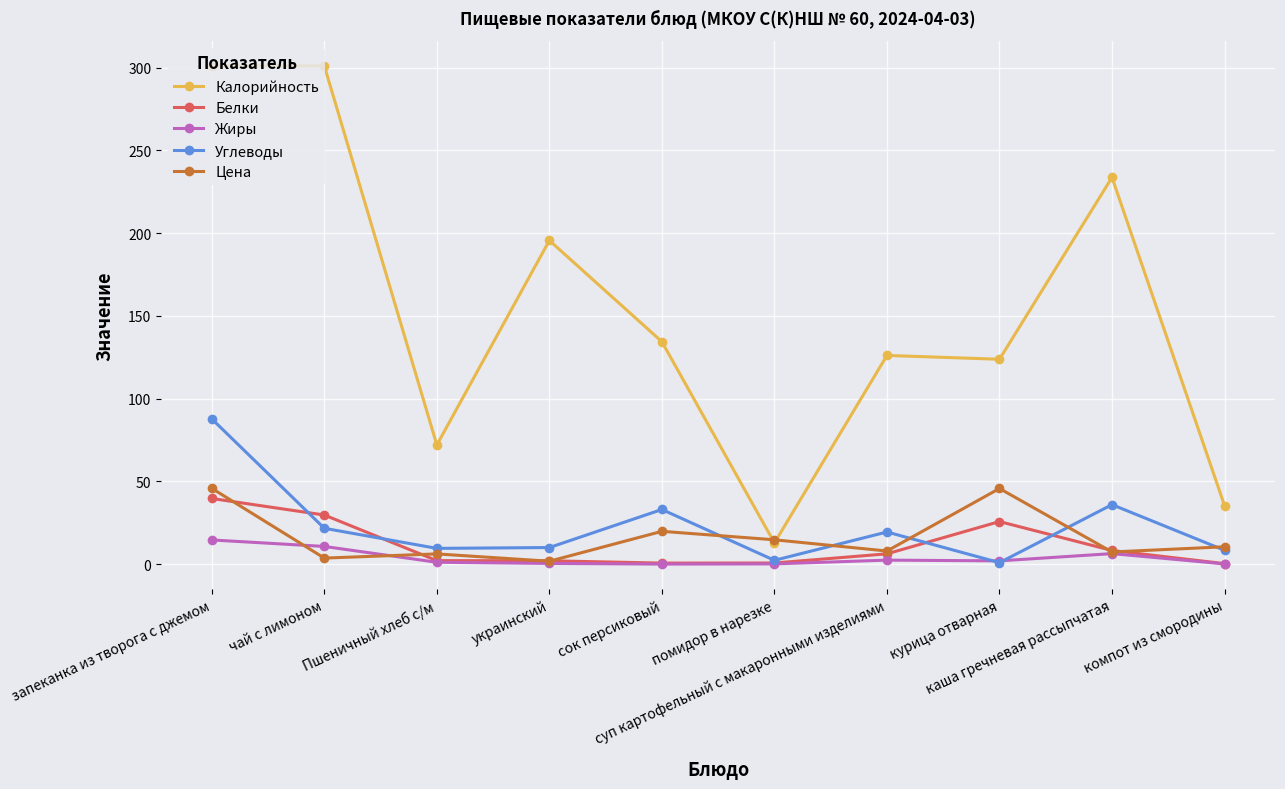

Which series has the largest total across all categories?

Калорийность